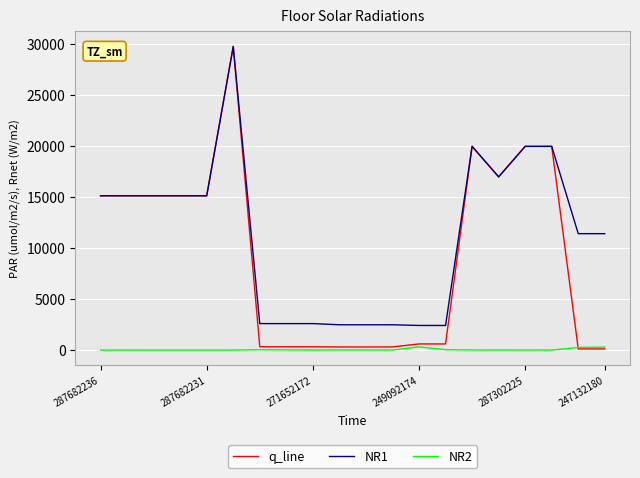

List the series in order of their overall mean, lowest first.

NR2, q_line, NR1